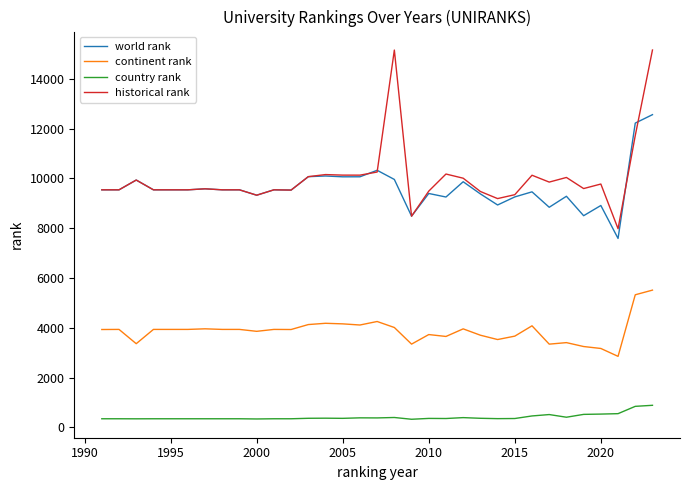

What is the maximum value shown in the chart?

15162